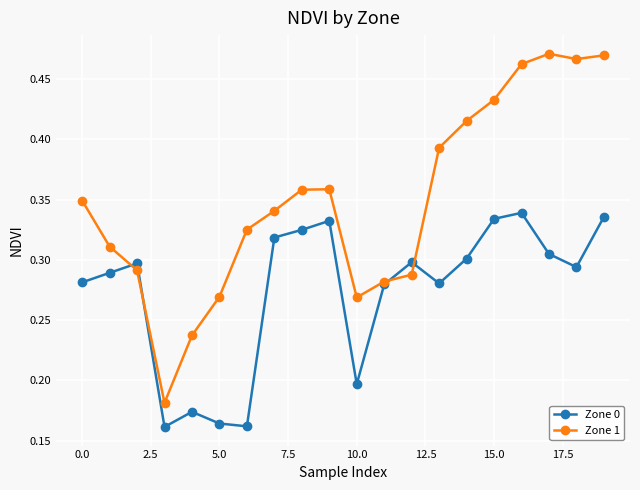

True or false: Zone 0 has more than 2 points higher than both neighbors.

True